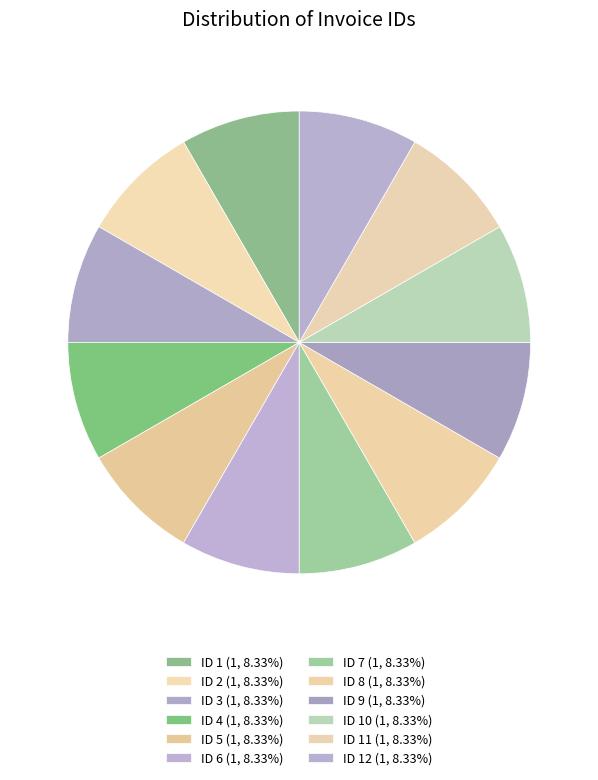

How many segments does this pie chart have?

12